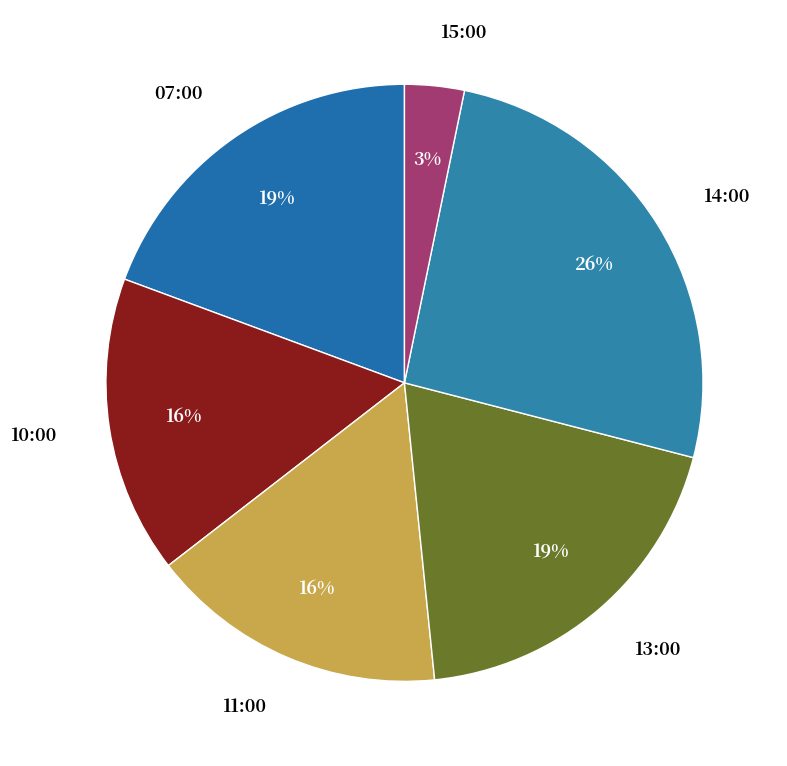

Which category has the smallest portion of the pie?

15:00